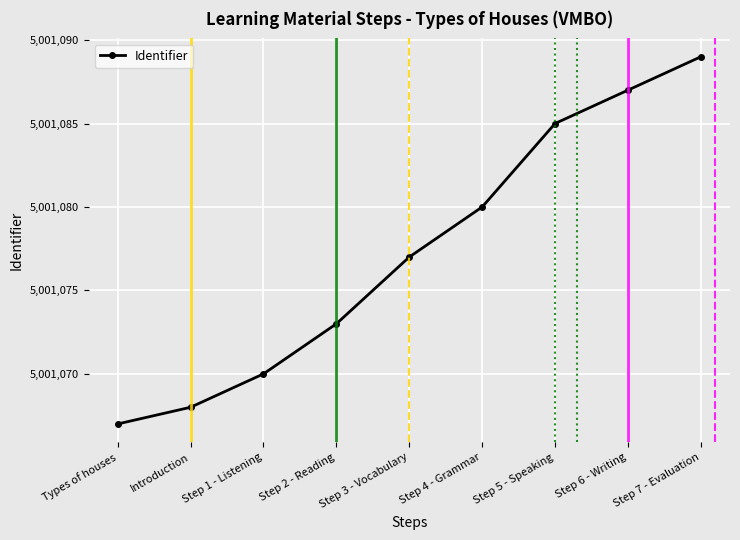

What is the change in value from Types of houses to Step 4 - Grammar?

+13